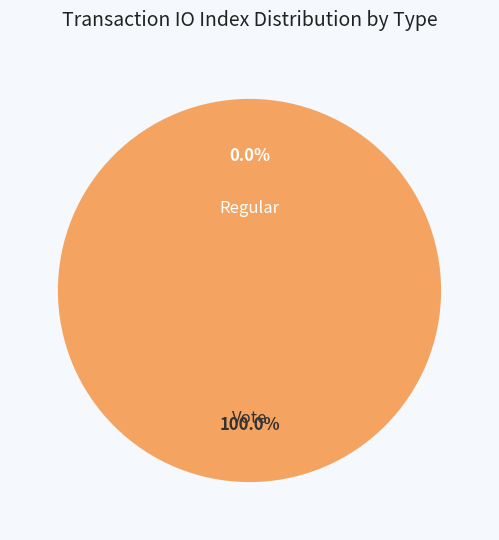

To the nearest percent, what portion does Vote represent?

100%